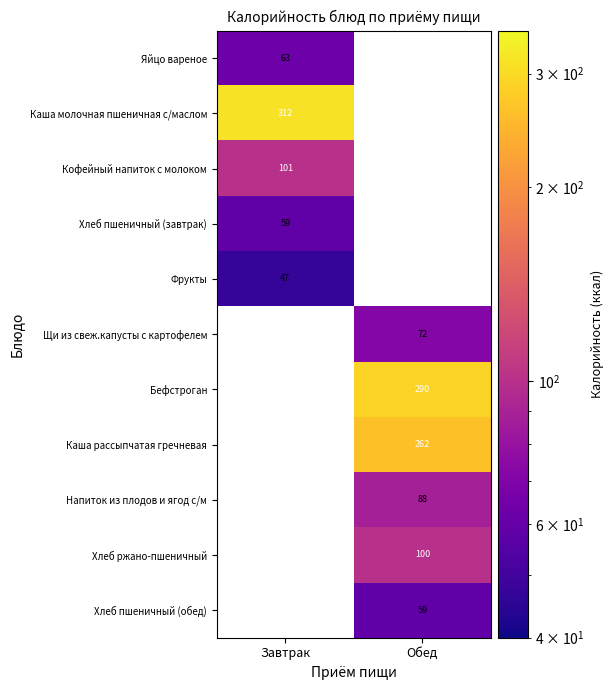

Is it true that Фрукты equals 28 at Завтрак?

False